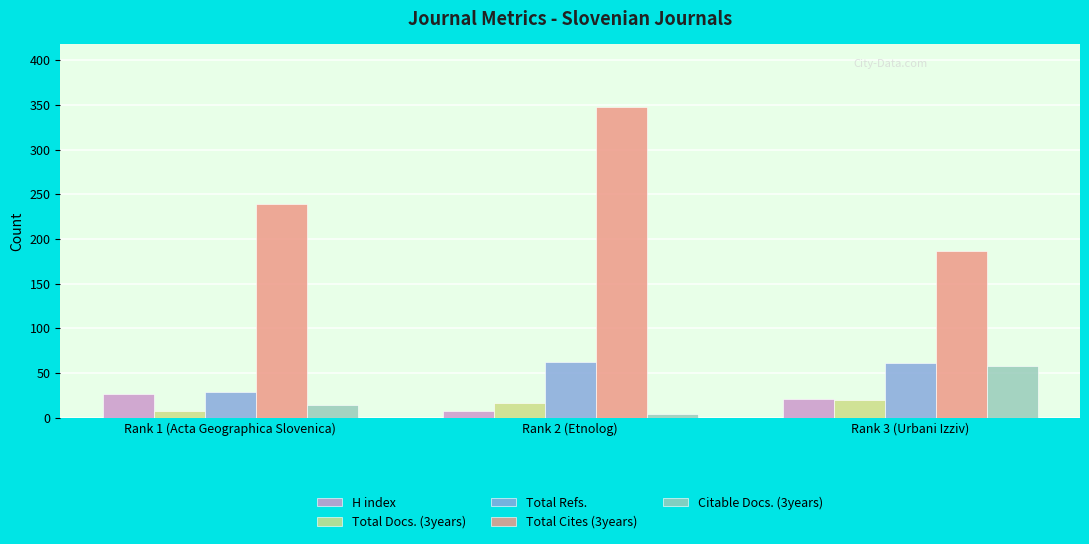

Rank the categories by Citable Docs. (3years) value from lowest to highest.

Rank 2 (Etnolog), Rank 1 (Acta Geographica Slovenica), Rank 3 (Urbani Izziv)